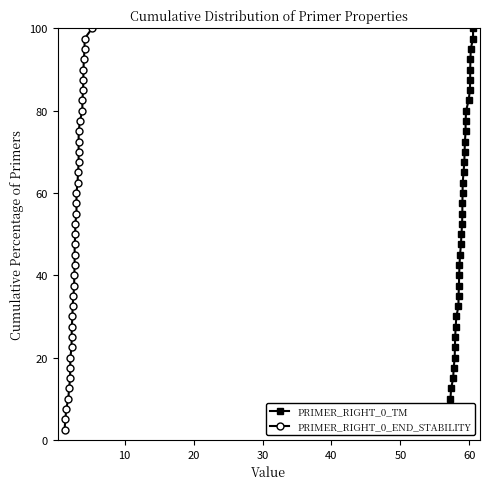

Reading right to left, transcribe all the data shown in this chart.

PRIMER_RIGHT_0_TM: 100.0	97.5	95.0	92.5	90.0	87.5	85.0	82.5	80.0	77.5	75.0	72.5	70.0	67.5	65.0	62.5	60.0	57.5	55.0	52.5	50.0	47.5	45.0	42.5	40.0	37.5	35.0	32.5	30.0	27.5	25.0	22.5	20.0	17.5	15.0	12.5	10.0	7.5	5.0	2.5
PRIMER_RIGHT_0_END_STABILITY: 100.0	97.5	95.0	92.5	90.0	87.5	85.0	82.5	80.0	77.5	75.0	72.5	70.0	67.5	65.0	62.5	60.0	57.5	55.0	52.5	50.0	47.5	45.0	42.5	40.0	37.5	35.0	32.5	30.0	27.5	25.0	22.5	20.0	17.5	15.0	12.5	10.0	7.5	5.0	2.5